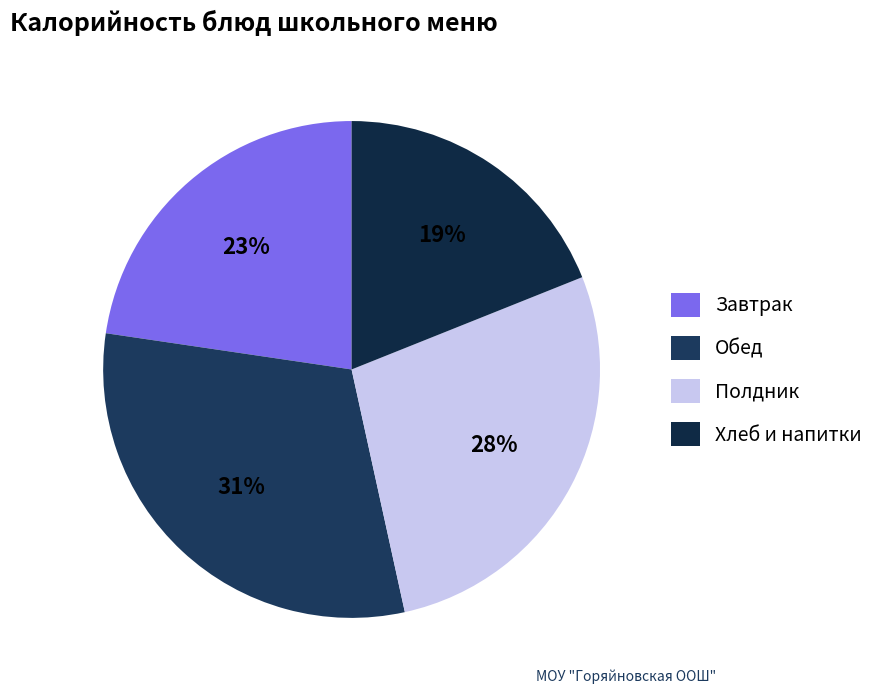

Does any single category account for the majority?

No